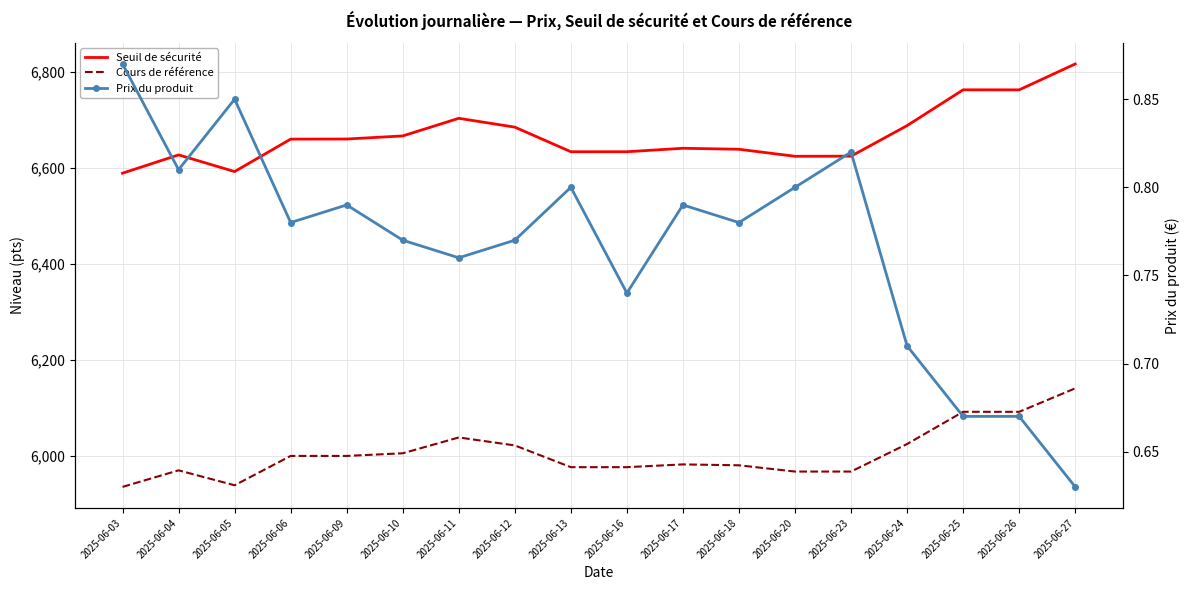

True or false: Prix du produit has a value of 0.8 at 2025-06-13.

True